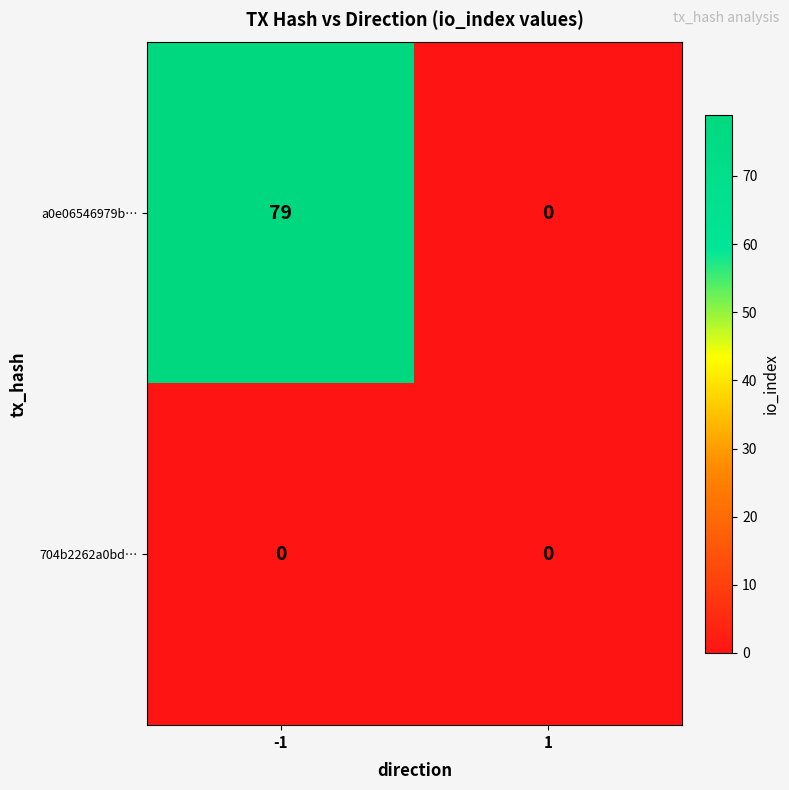

Reading right to left, list all the values displayed in this chart.

a0e06546979b…: 1=0	-1=79
704b2262a0bd…: 1=0	-1=0